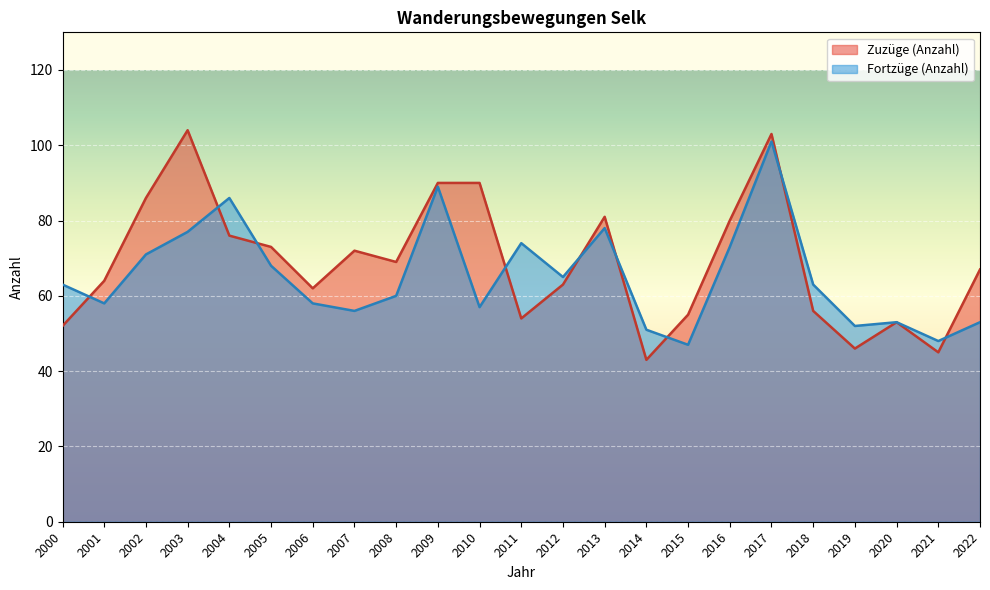

Which series has the widest spread of values?

Zuzüge (Anzahl)